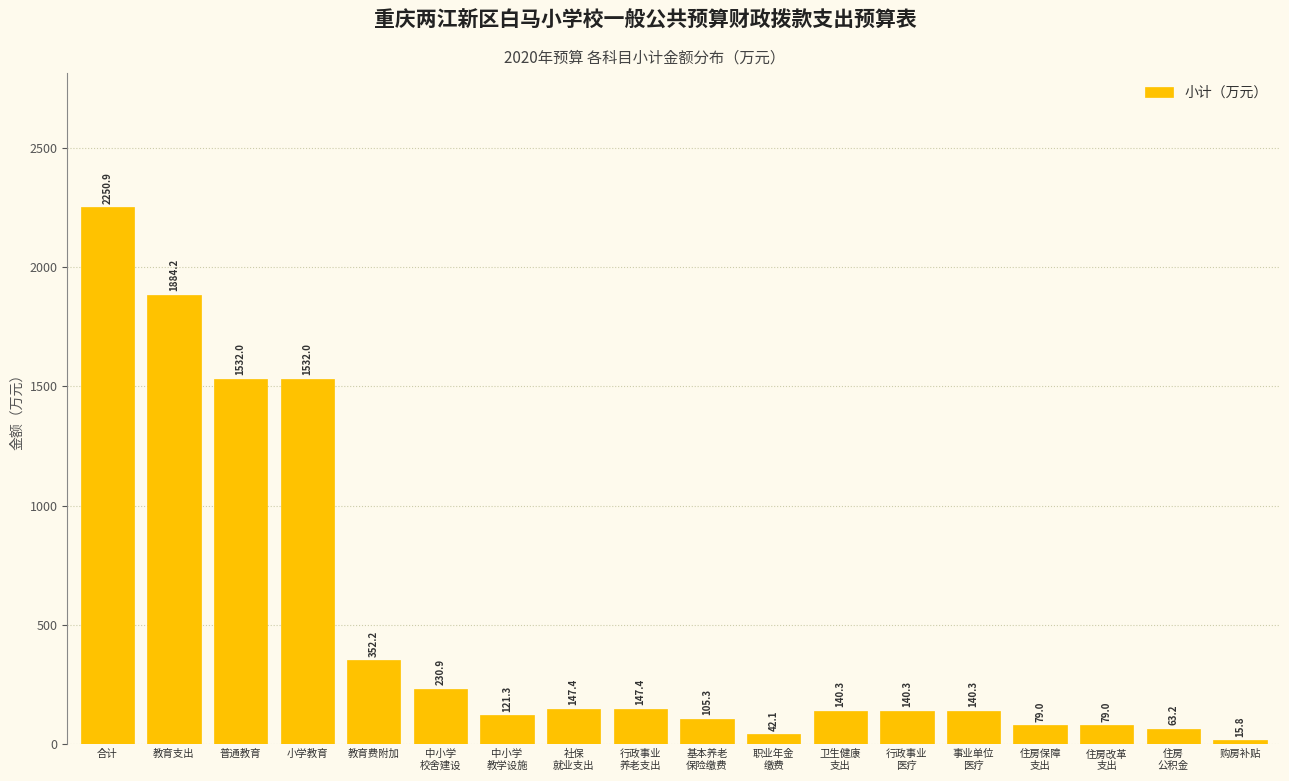

Reading left to right, what are all the values shown in this chart?

2250.9	1884.2	1532.0	1532.0	352.2	230.9	121.3	147.4	147.4	105.3	42.1	140.3	140.3	140.3	79.0	79.0	63.2	15.8